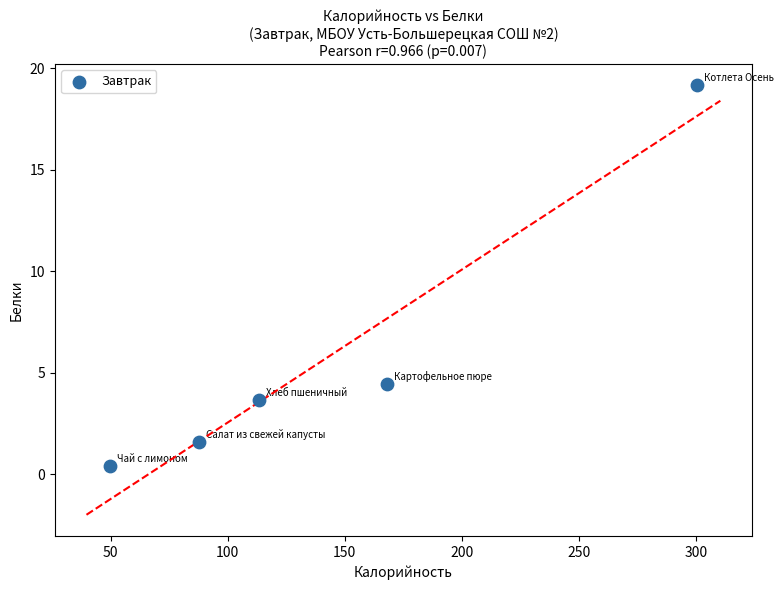

What is the average X value?

143.8